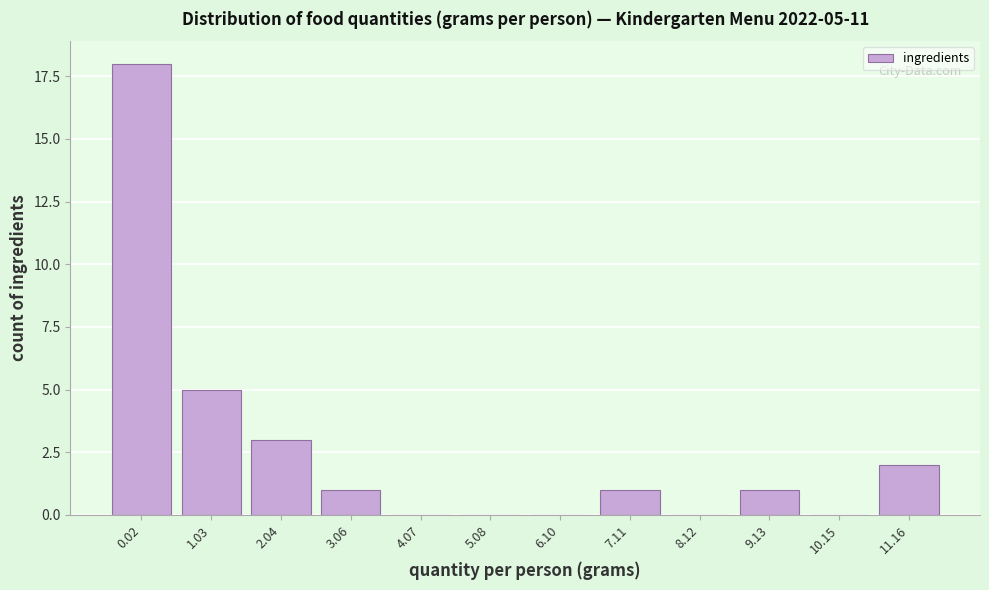

Reading left to right, list all the values displayed in this chart.

0.02=18	1.03=5	2.04=3	3.06=1	4.07=0	5.08=0	6.10=0	7.11=1	8.12=0	9.13=1	10.15=0	11.16=2